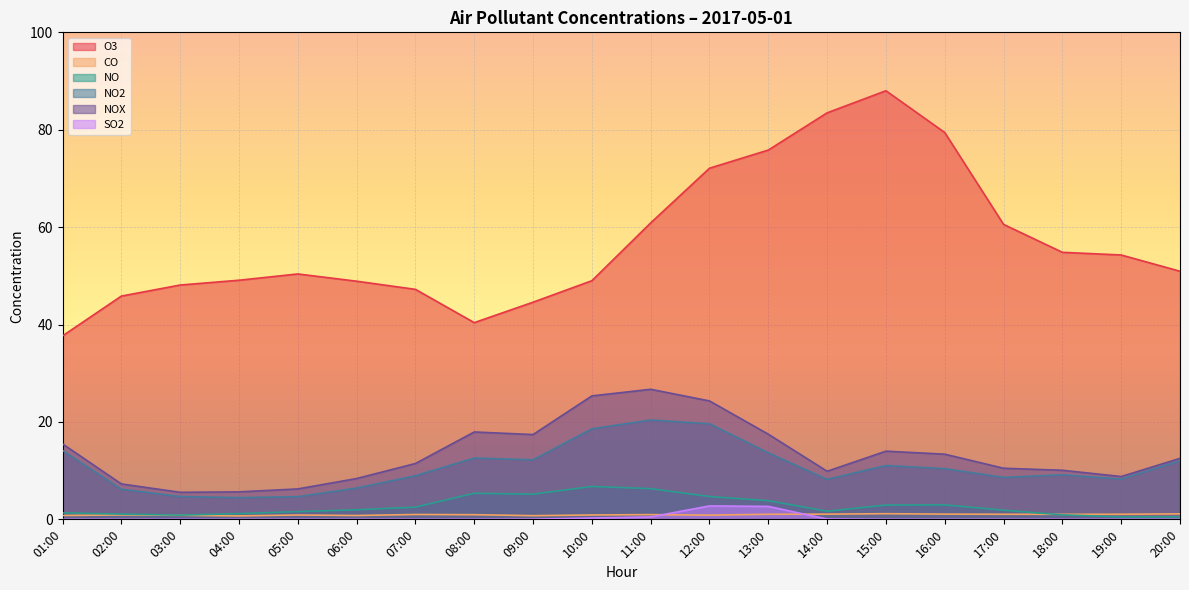

Count the number of data series in this chart.

6